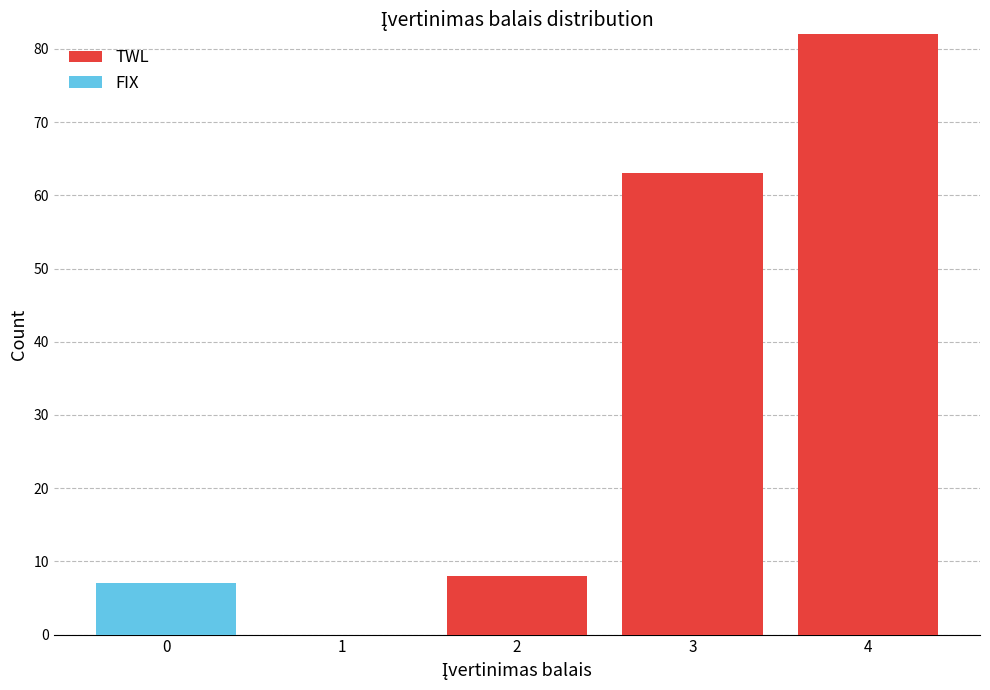

Reading left to right, list the values for the TWL series.

0=0	1=0	2=8	3=63	4=82